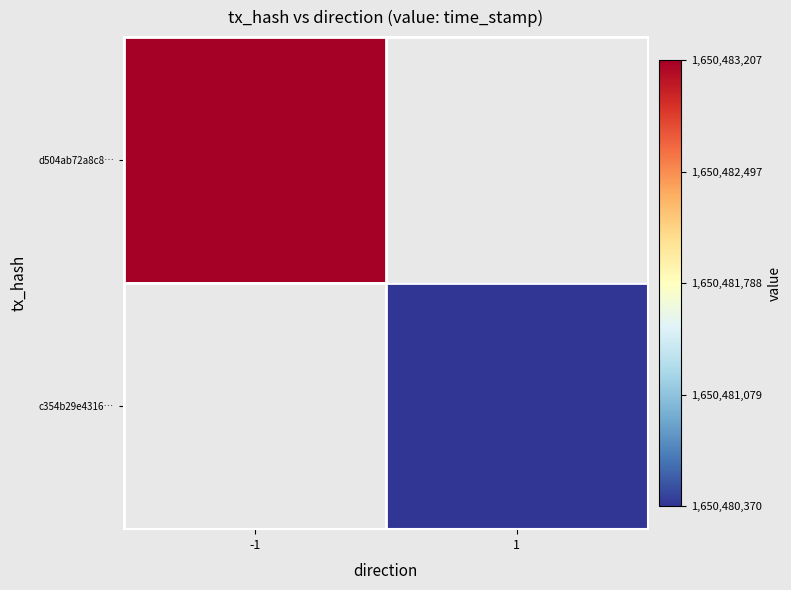

What is the greatest value displayed?

1650483207.0